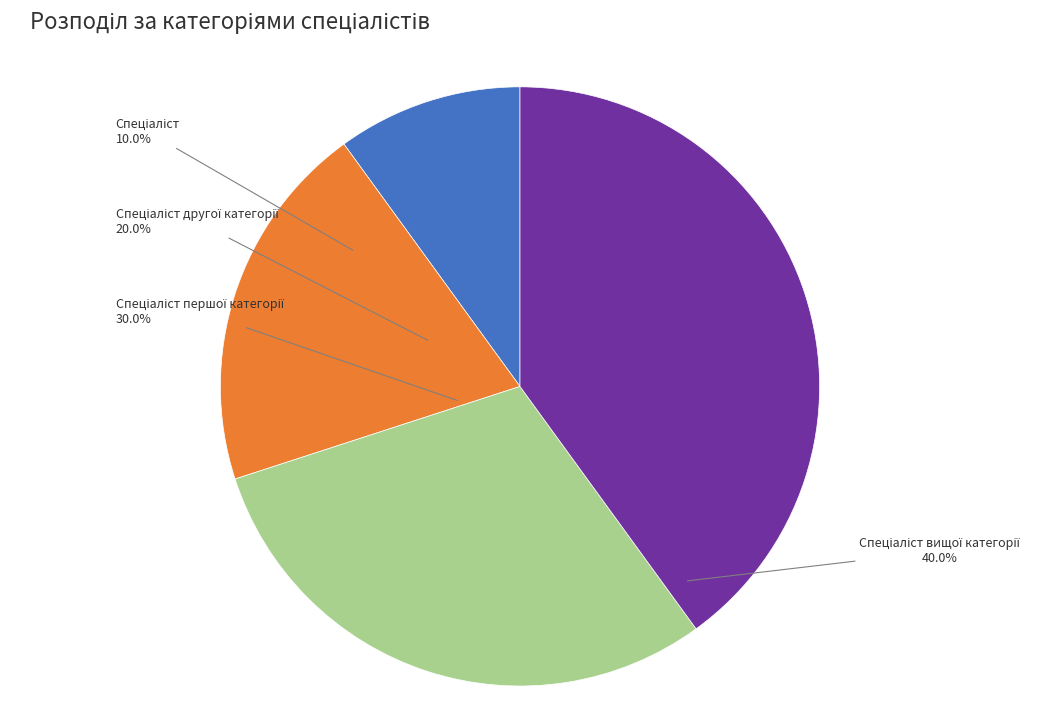

Between Спеціаліст вищої категорії and Спеціаліст, which is larger?

Спеціаліст вищої категорії